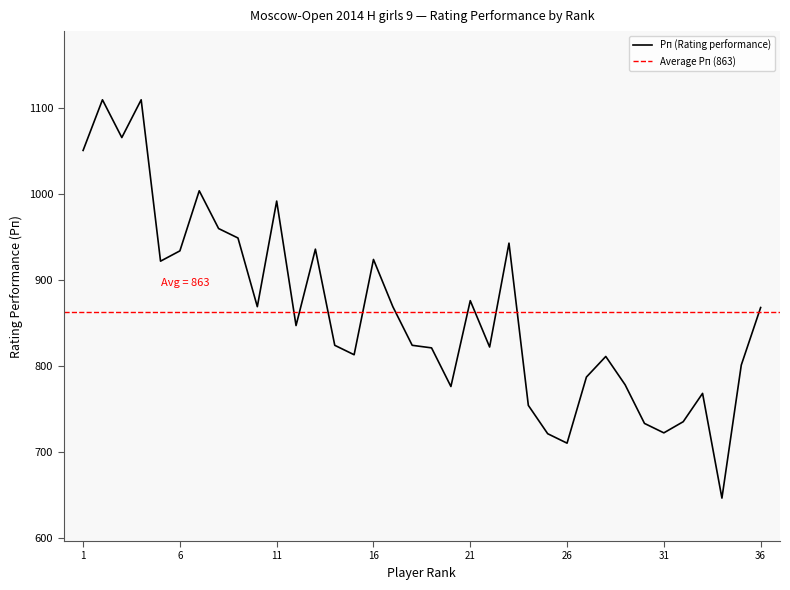

Approximately how many times larger is the value at 1 compared to 14?

1.3